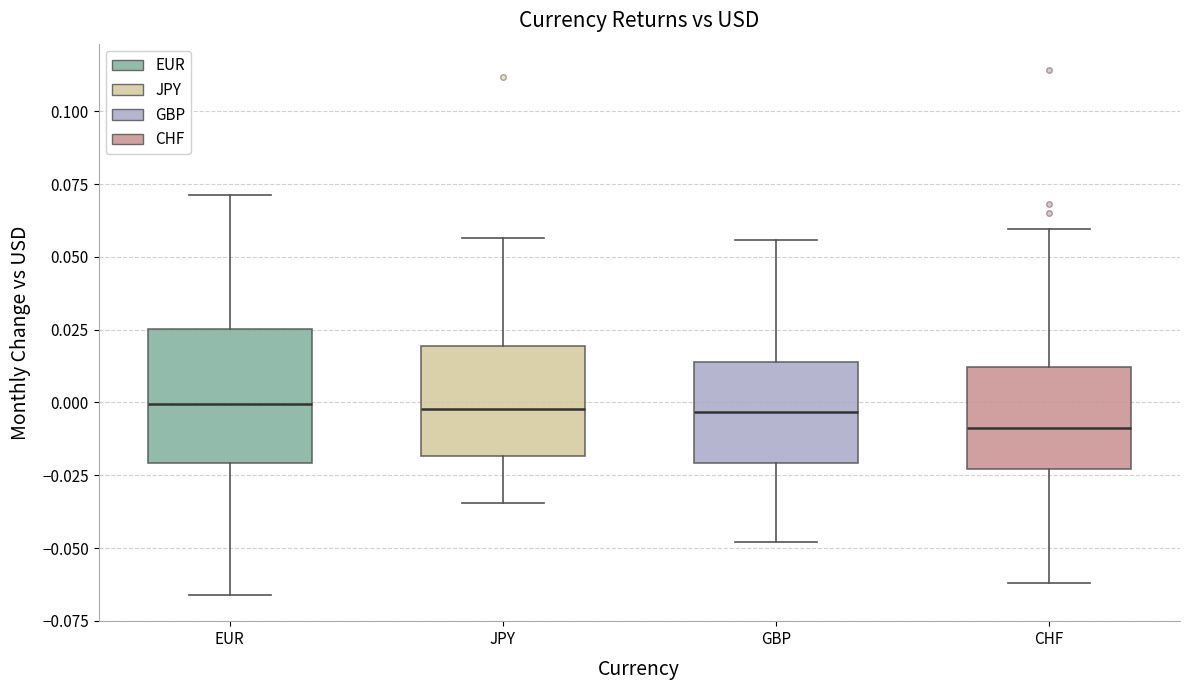

Which box's median line is the lowest?

CHF